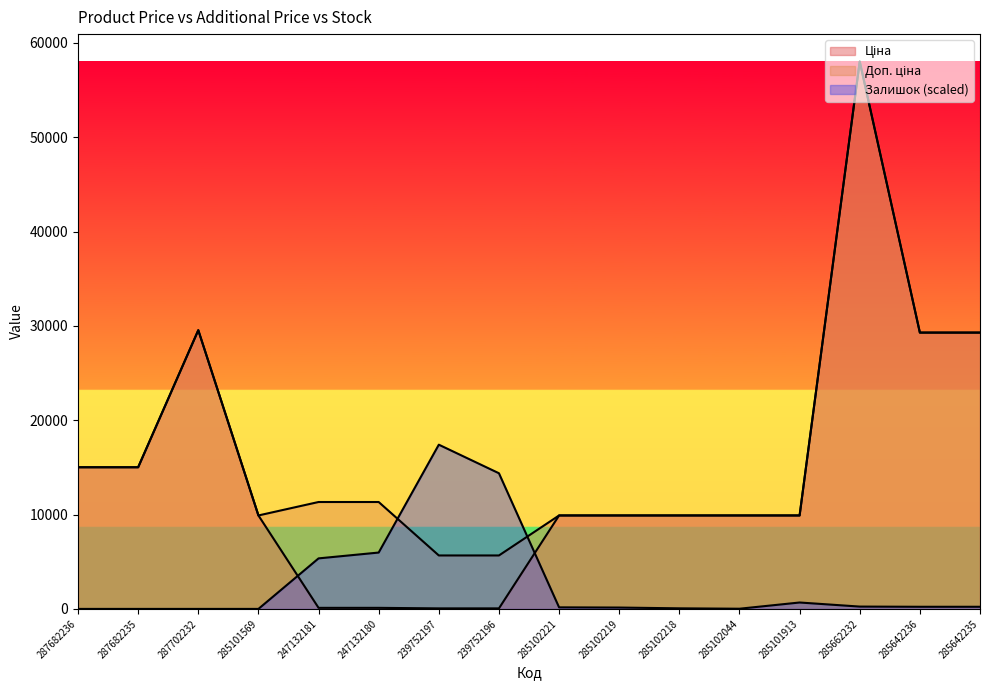

True or false: Ціна and Доп. ціна cross at least once.

False